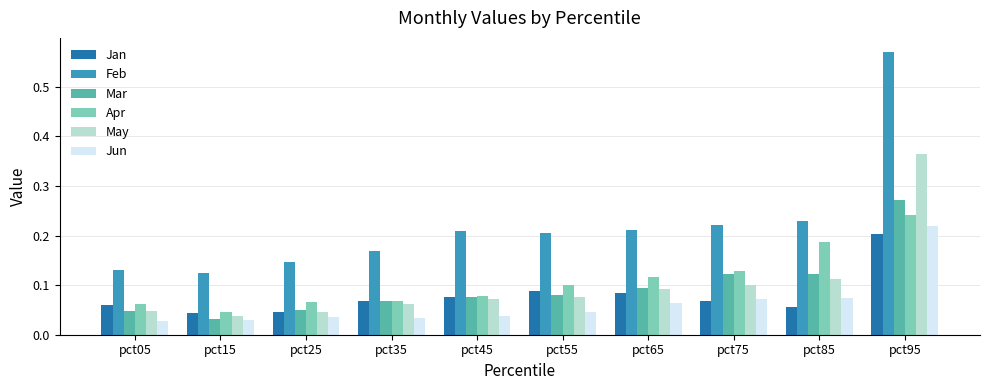

Rank the series by their maximum value, from highest to lowest.

Feb, May, Mar, Apr, Jun, Jan